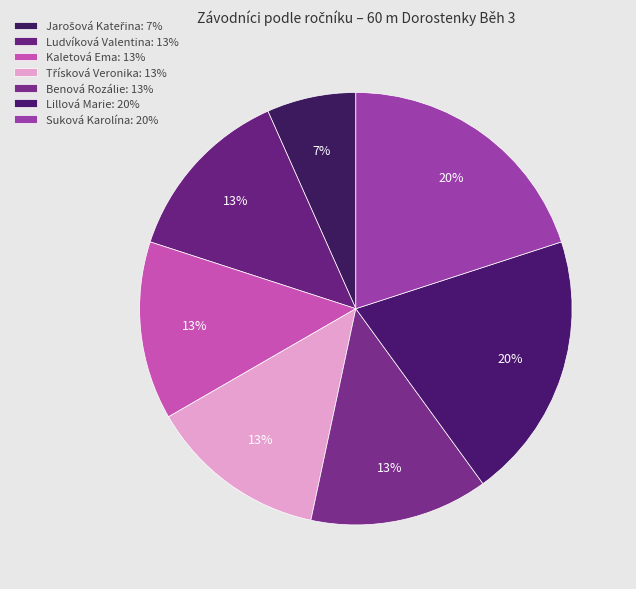

How many slices are in this pie chart?

7